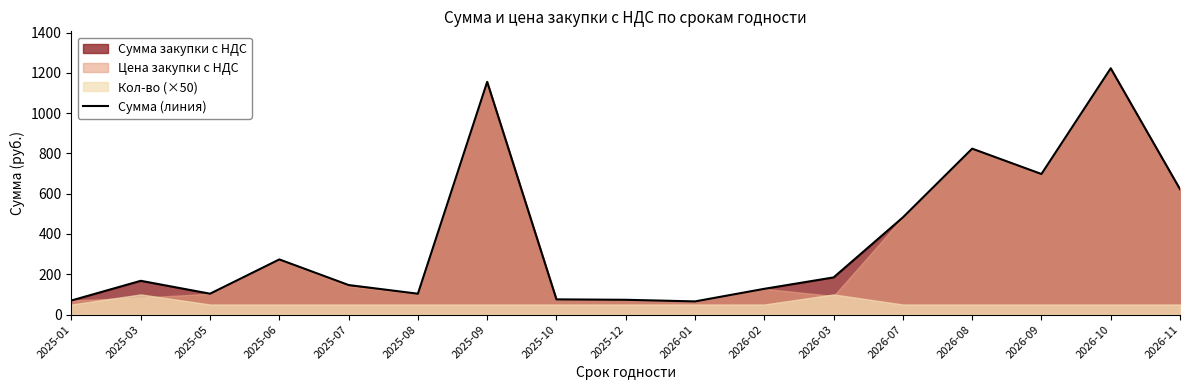

At which category does the chart reach its minimum across all series?

2026-01